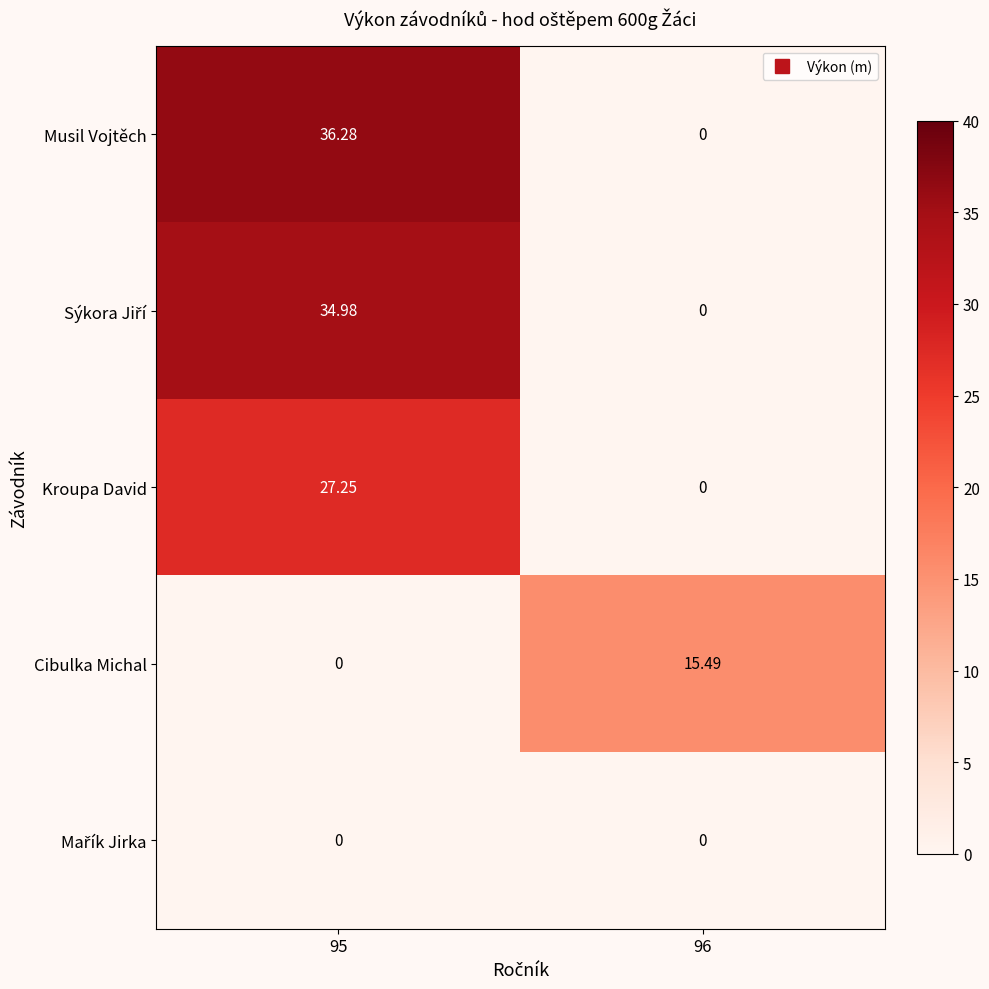

Which series has the largest range (max minus min)?

Musil Vojtěch